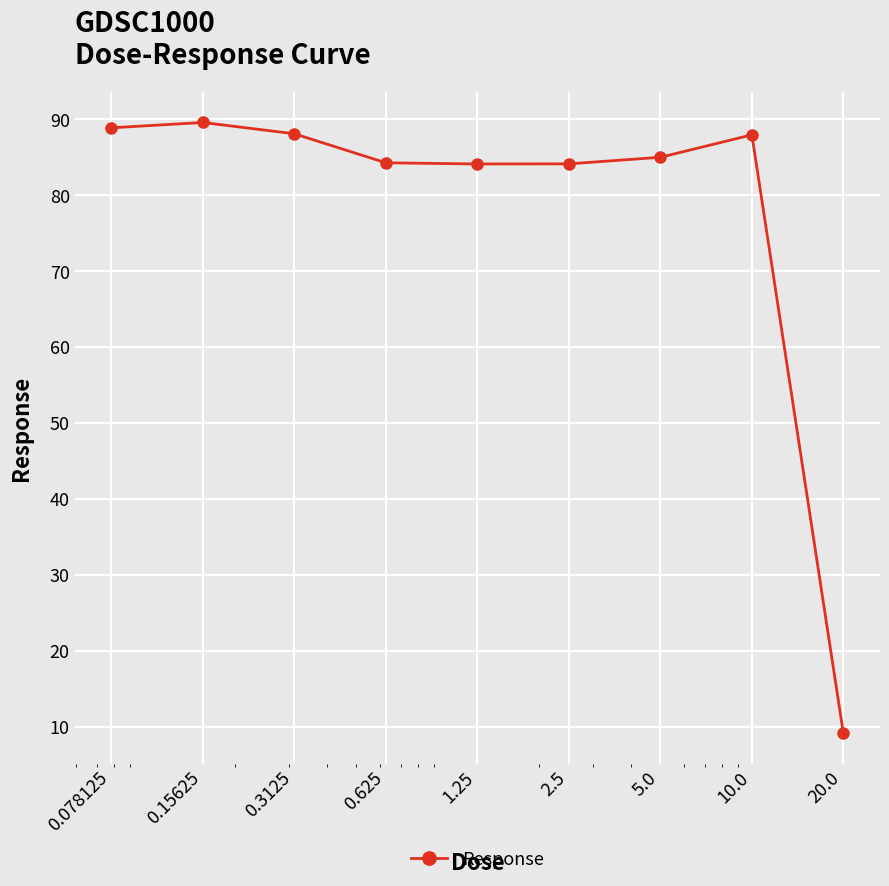

What is the value of the 2nd point from the left?

89.6